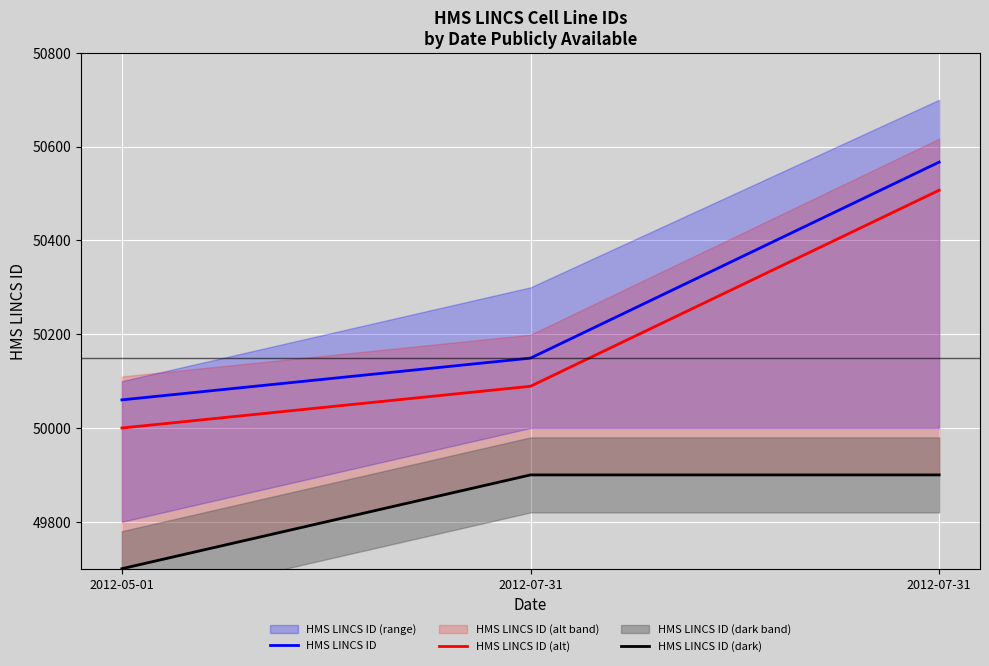

Which series has the widest spread of values?

HMS LINCS ID